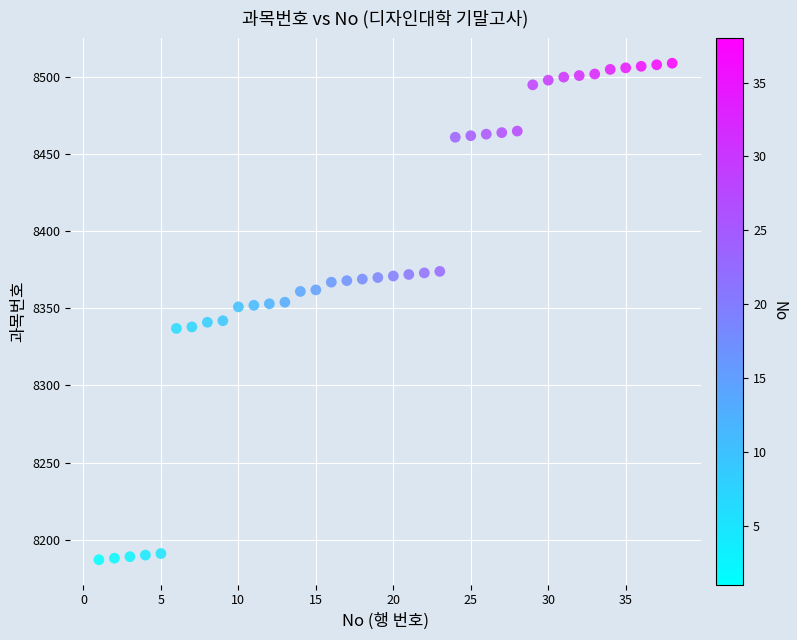

What is the range of X values (max minus min)?

37